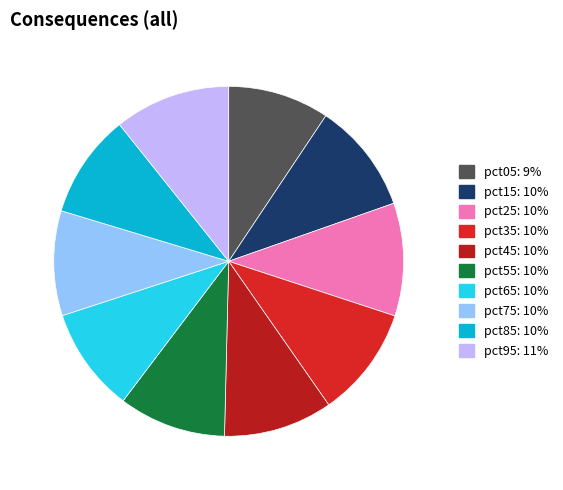

The pct75 slice represents 1% of the pie. True or false?

False